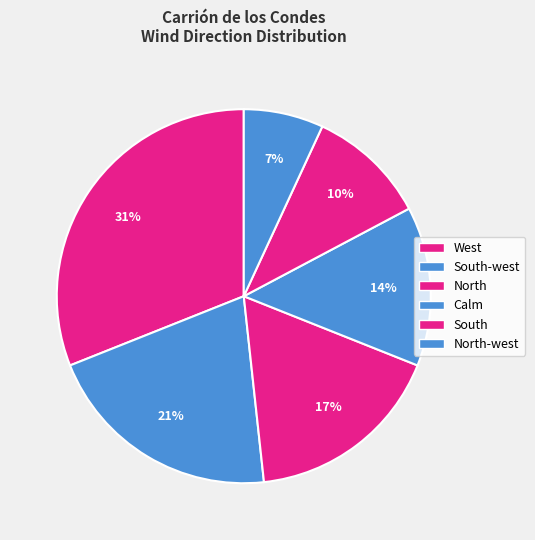

How many slices are in this pie chart?

6